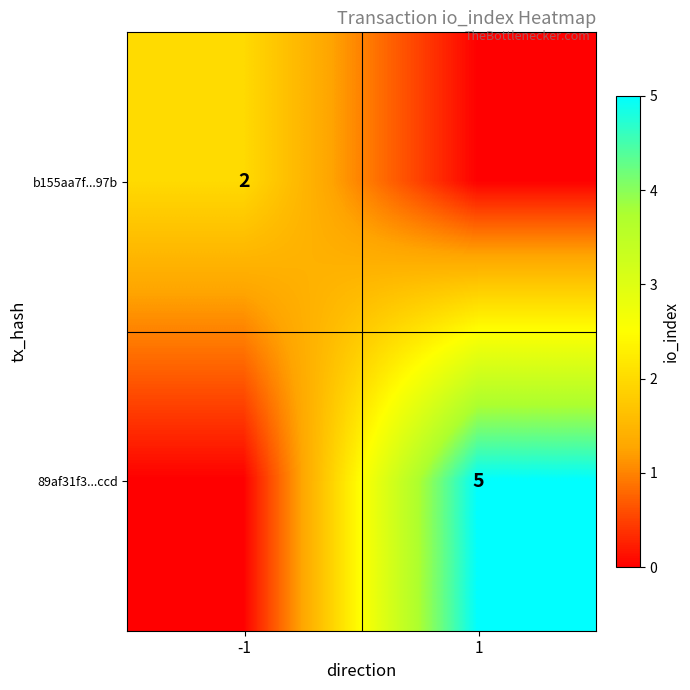

How many distinct data groups are displayed?

2